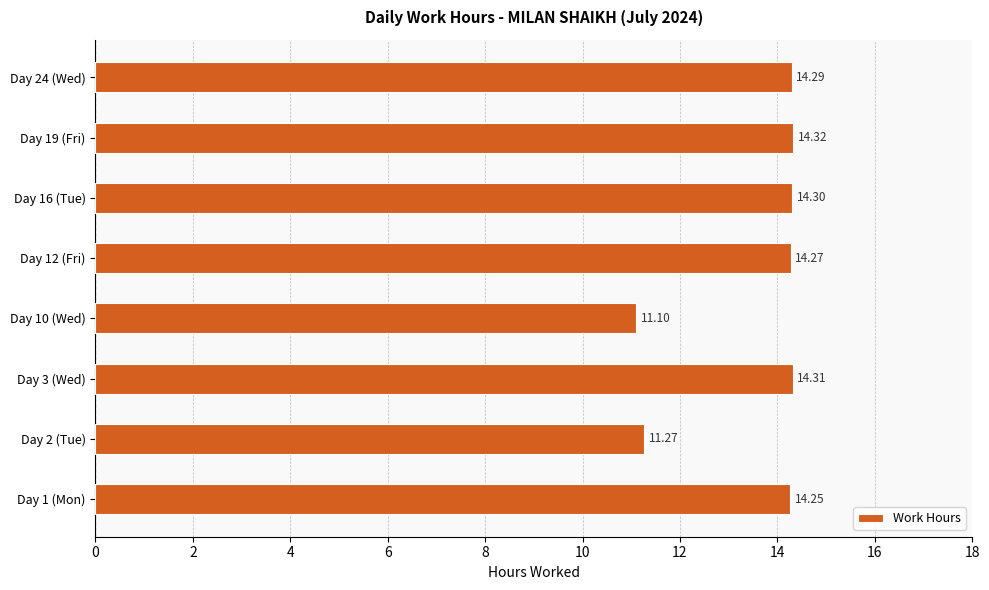

At which category does the chart reach its peak across all series?

Day 19 (Fri)